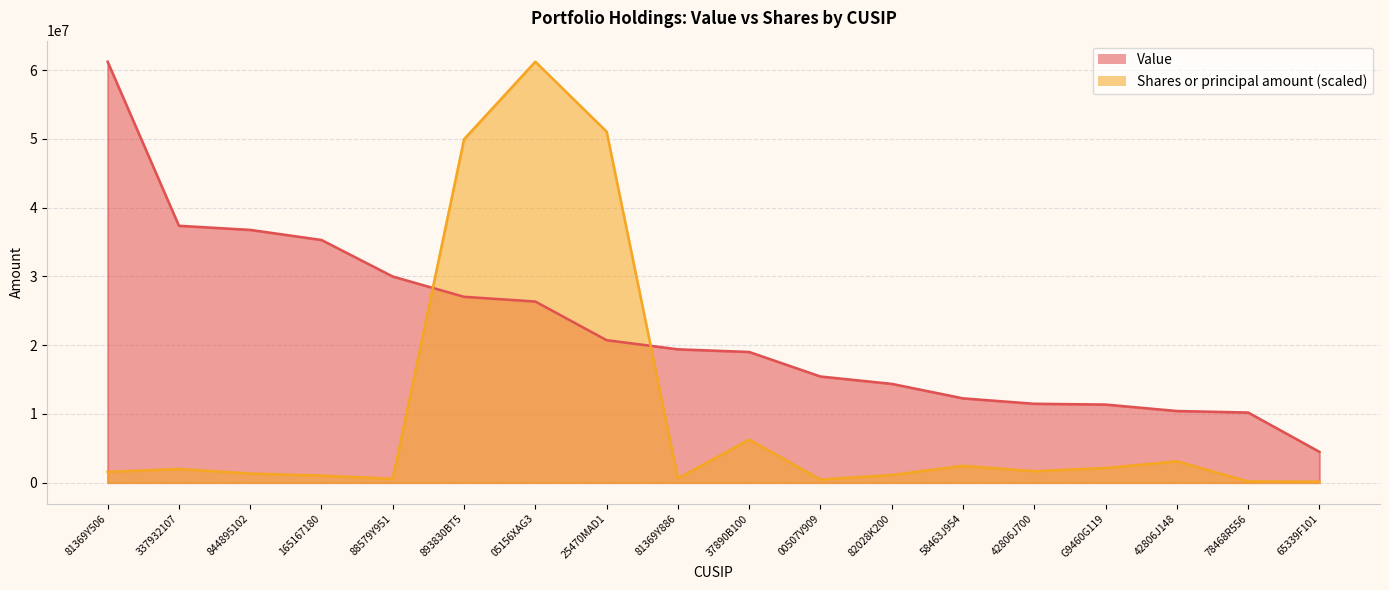

At which category does Shares or principal amount reach its first local peak?

337932107